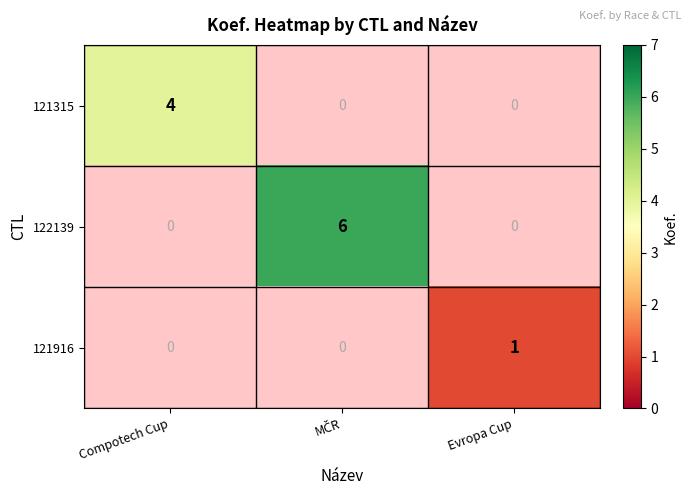

The 121315 series shows 3 at Compotech Cup. True or false?

False